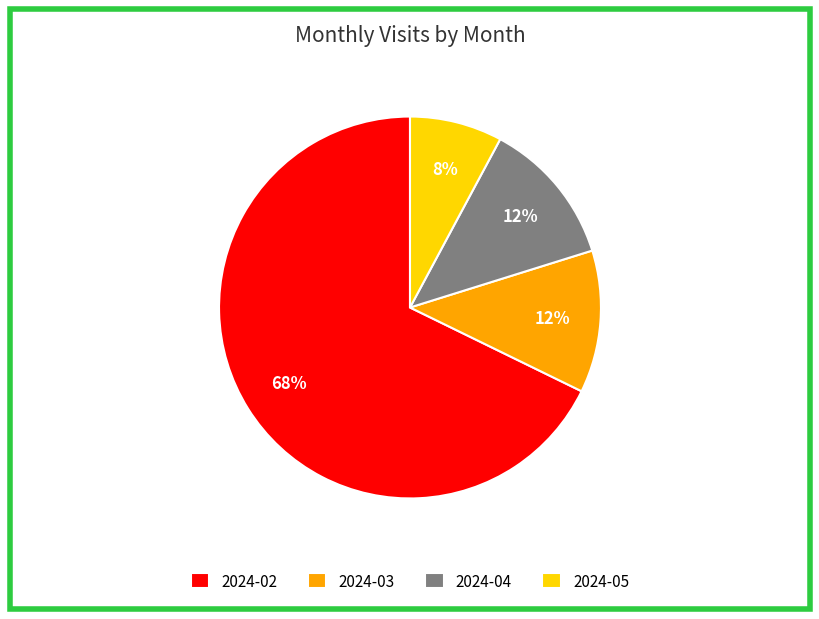

What is the smallest slice in the pie chart?

2024-05